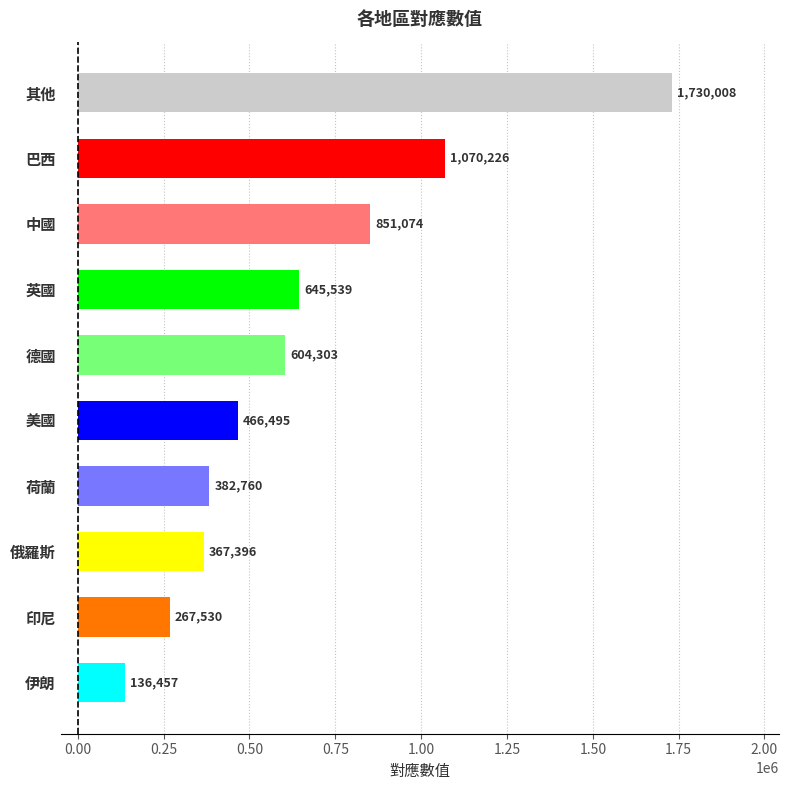

Approximately how many times larger is the value at 印尼 compared to 荷蘭?

0.7